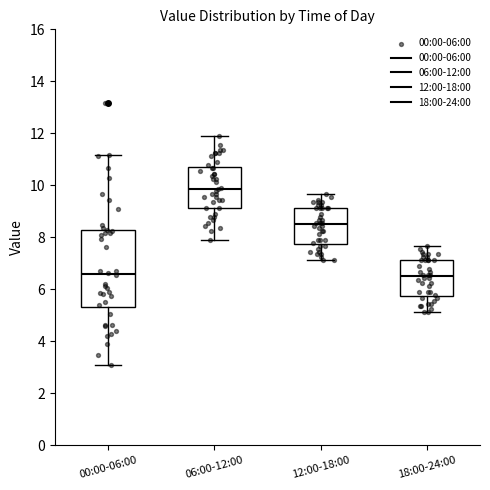

Where does the upper whisker of the box for 00:00-06:00 end on the y-axis? The values are not printed on the chart, so give them approximately, as read against the axis.

11.2